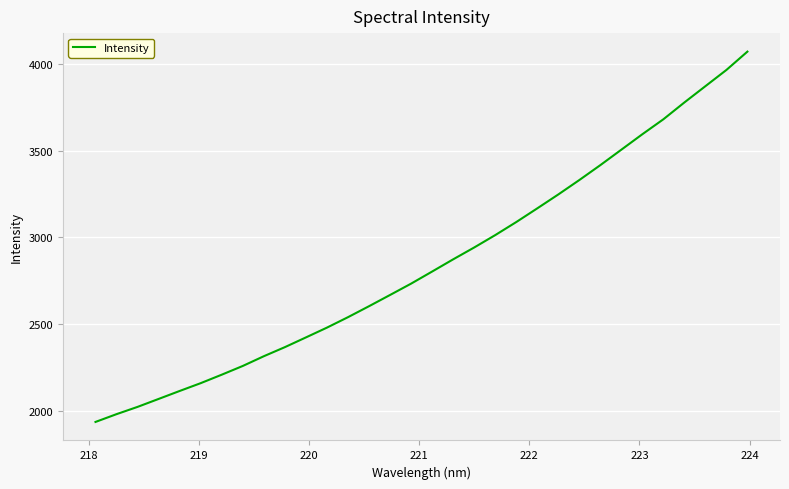

What is the maximum value shown in the chart?

4072.7